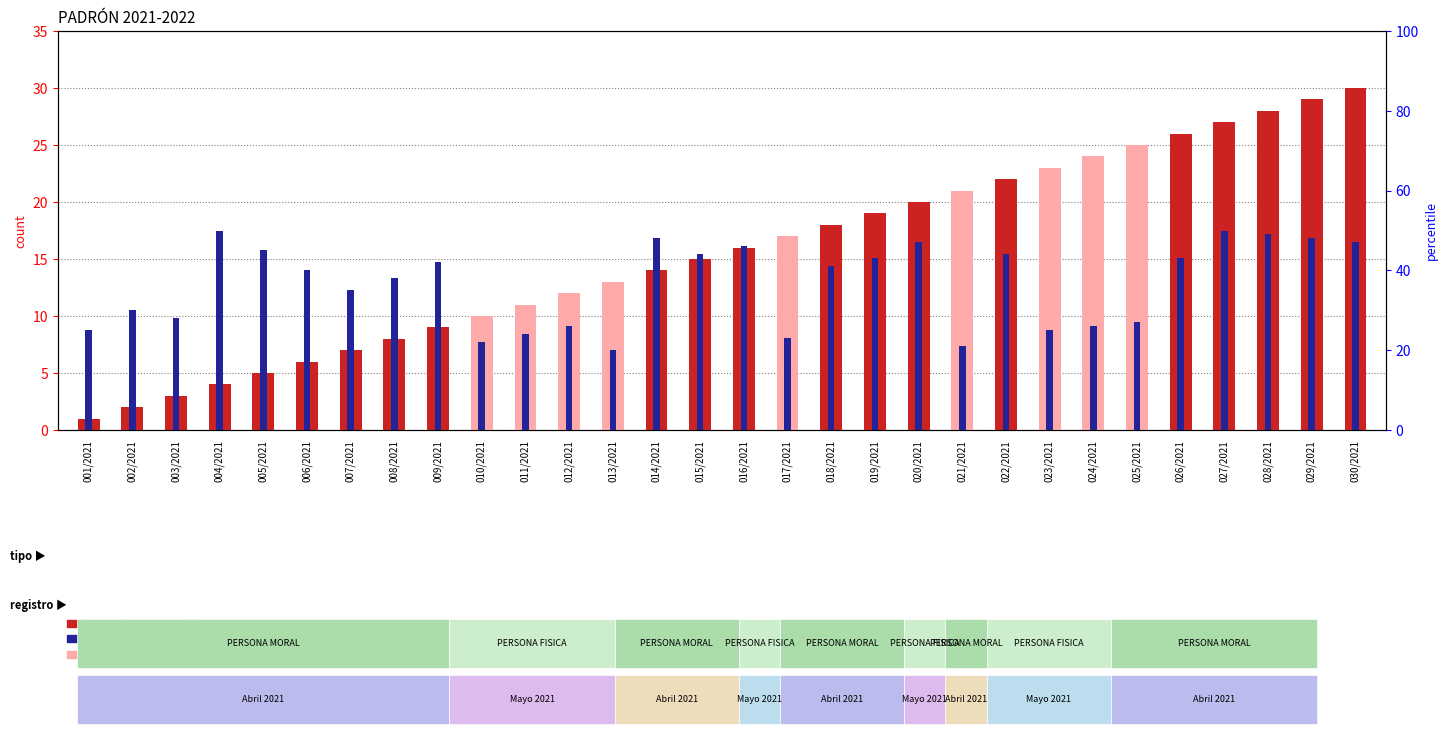

What are all the series names shown in the legend?

count, percentile rank within the sample